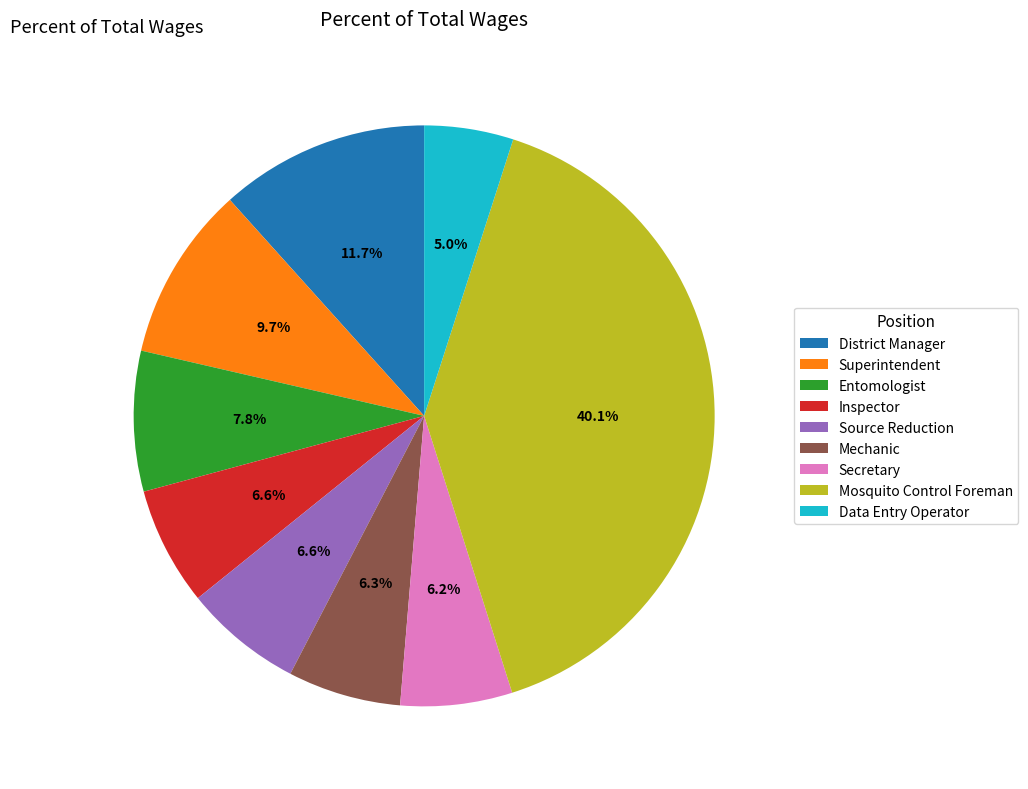

Is it true that Inspector is 1% of the pie?

False